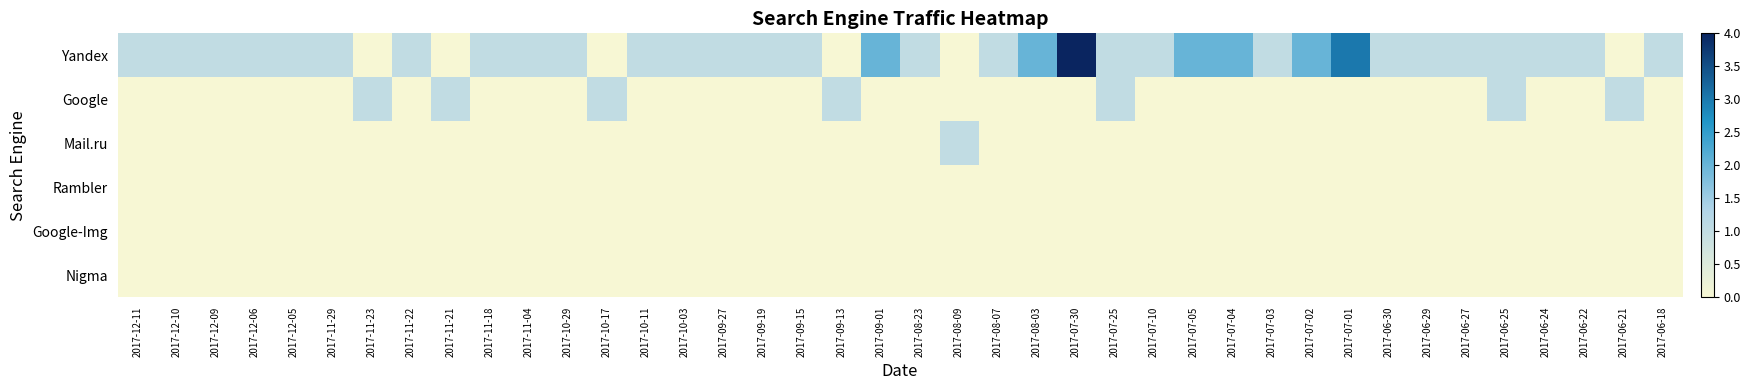

What is the maximum value shown in the chart?

4